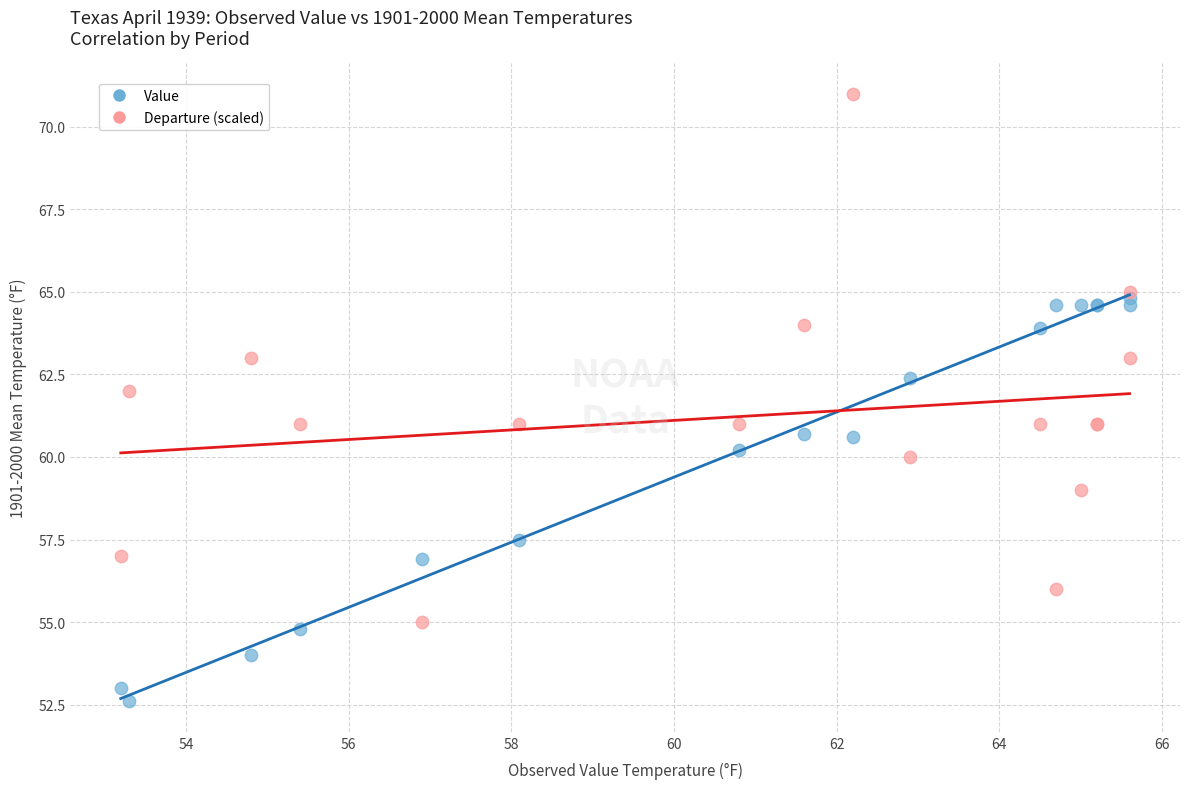

In the Value series, what Y value is closest to 58?

57.5